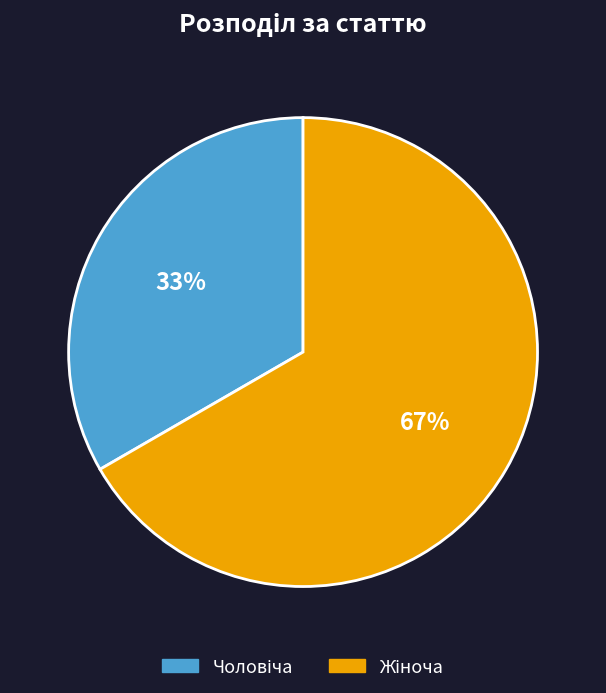

Is there any slice that represents more than half of the pie?

Yes